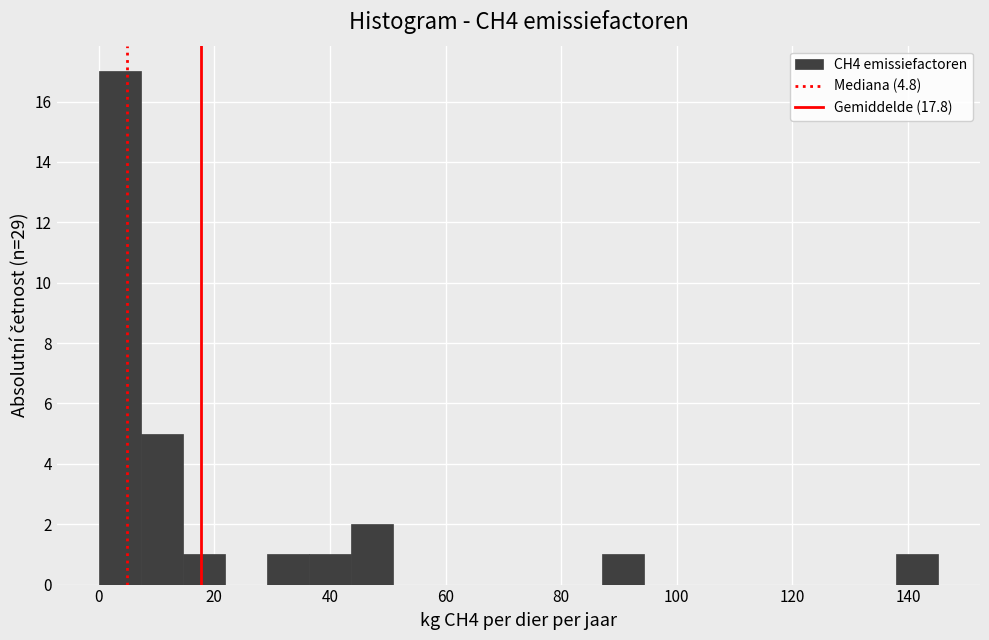

Read against the x-axis, roughly where is the centre of the tallest bar?

4